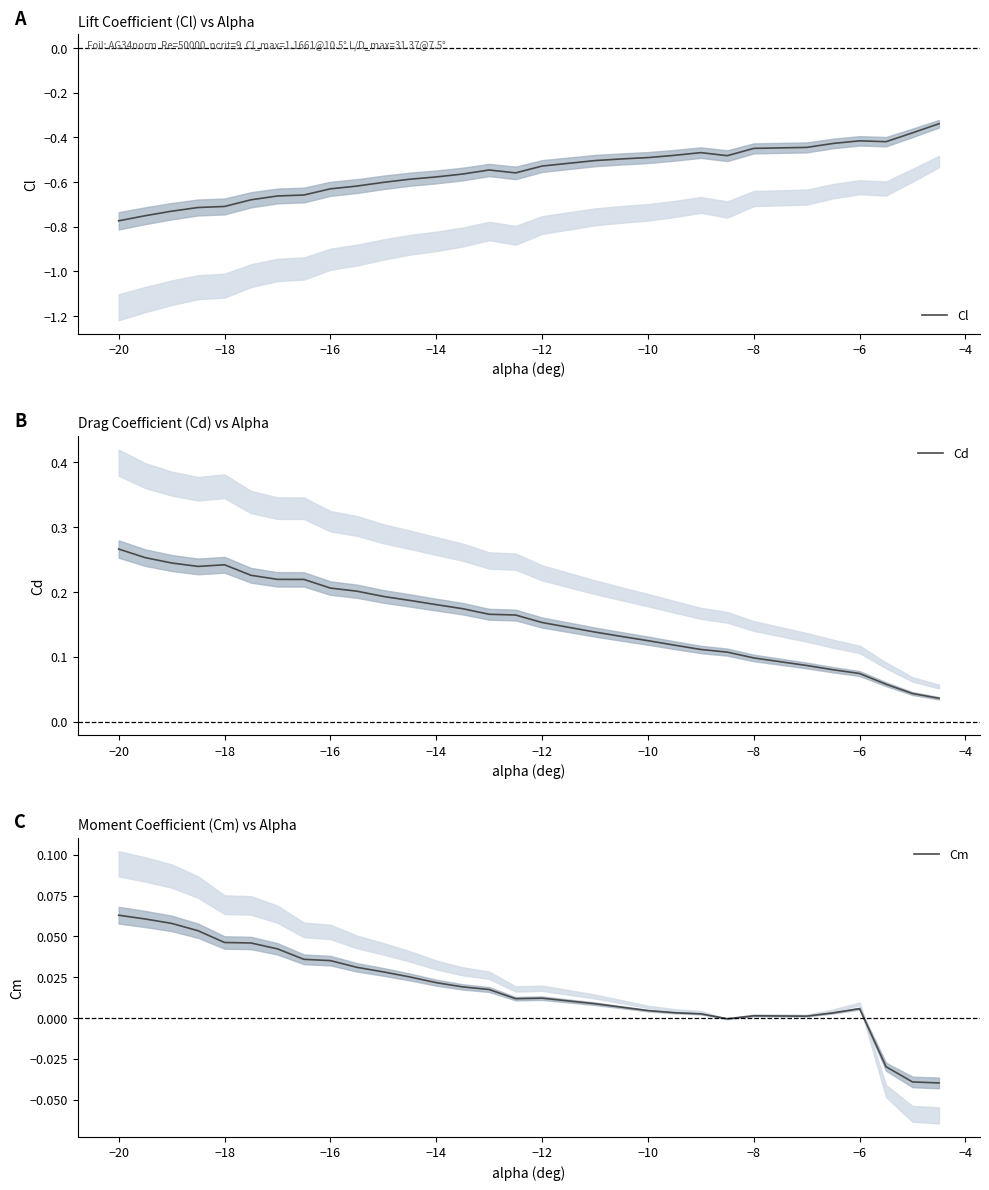

What is the difference between the maximum and minimum values in the Cd series?

0.2